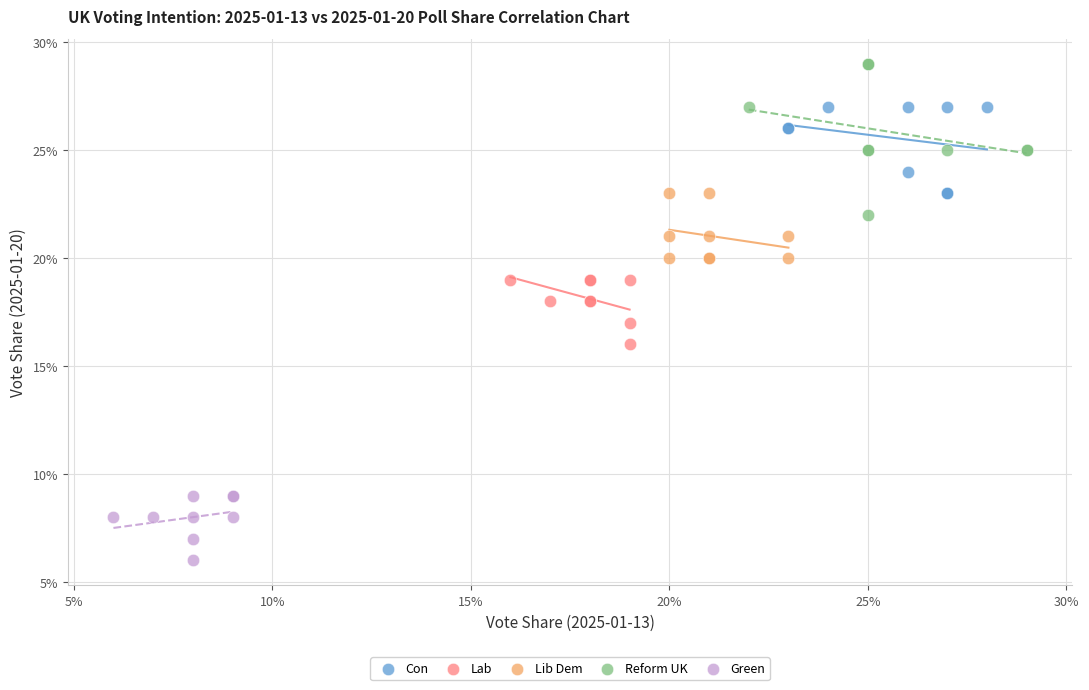

Which series reaches the maximum Y coordinate?

Reform UK